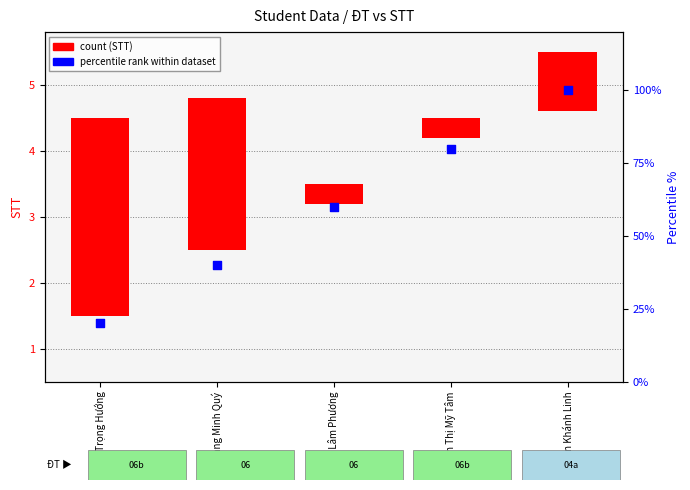

Which series has the largest Y range (max minus min)?

percentile rank within dataset